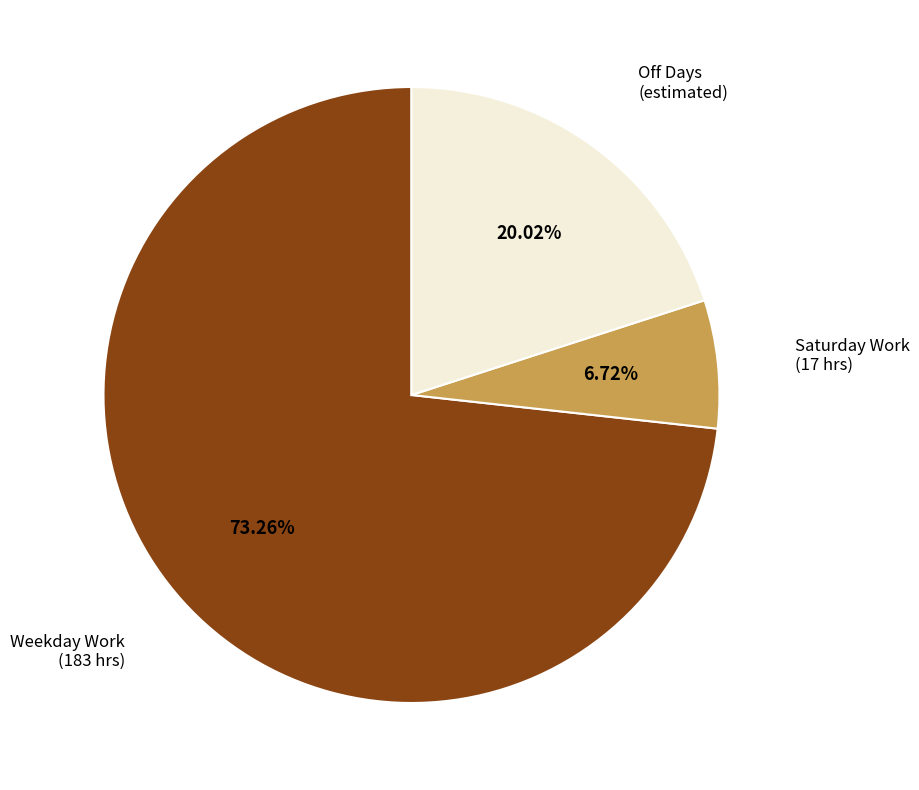

Does any single category account for the majority?

Yes